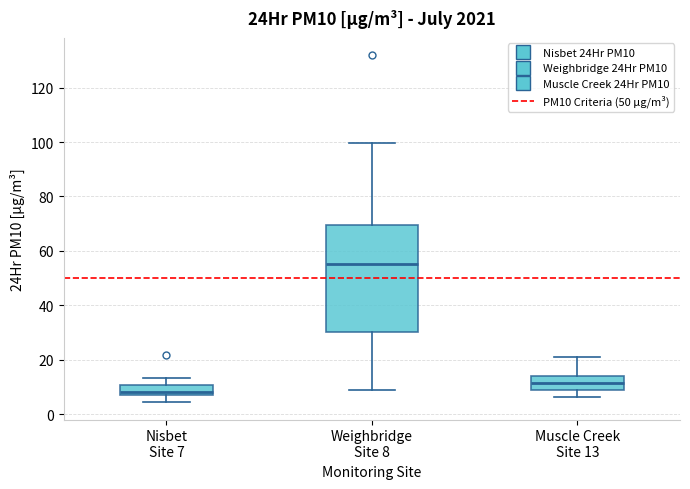

Where is the lower edge of the box for Nisbet Site 7 on the y-axis? The values are not printed on the chart, so give them approximately, as read against the axis.

6